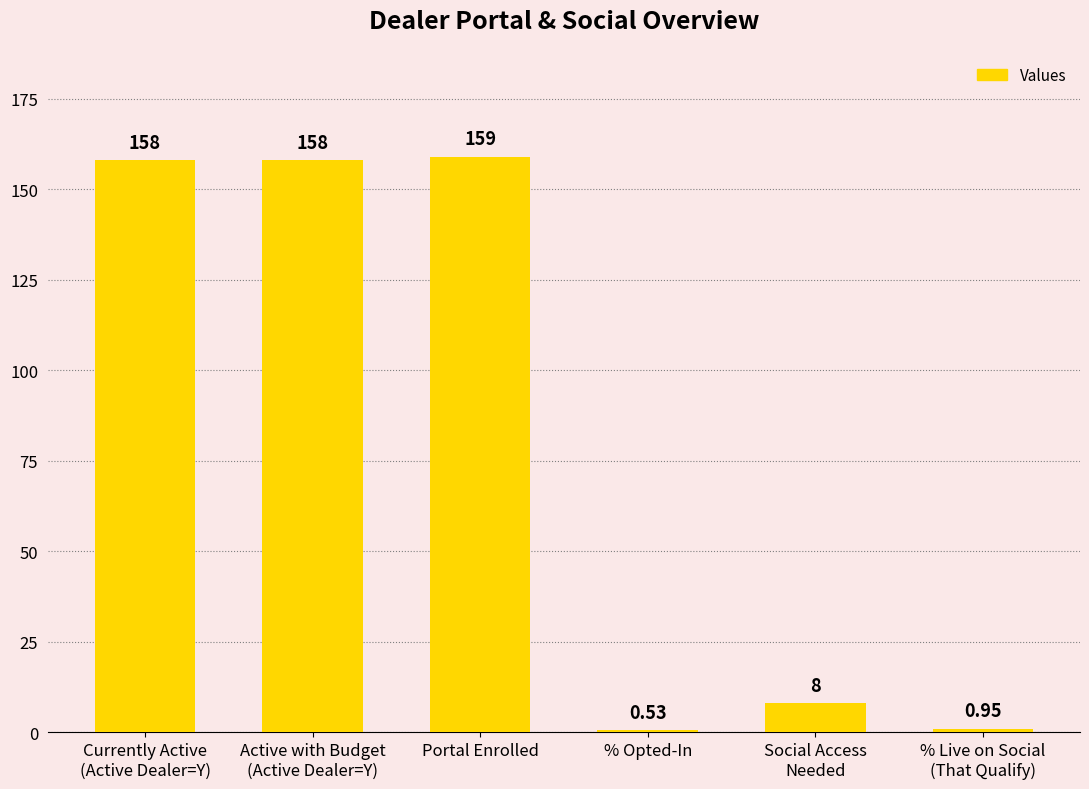

At which category does the chart reach its peak across all series?

Portal Enrolled